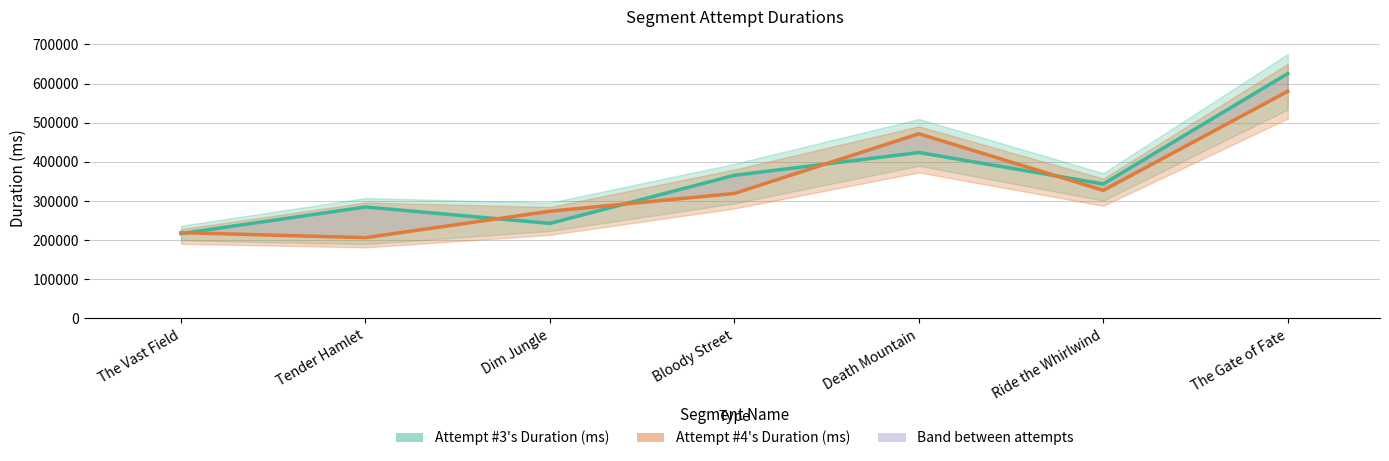

What is the total value across all series at Death Mountain?

895625